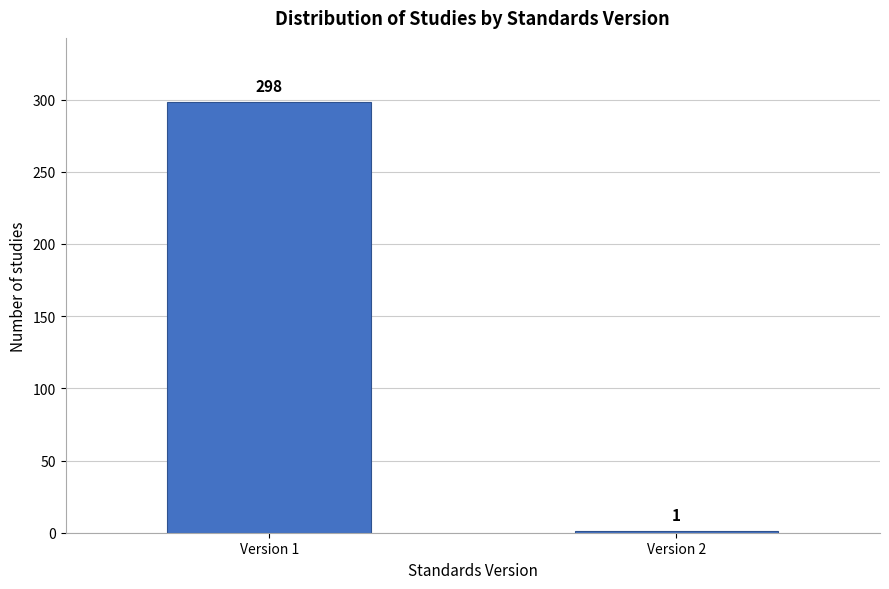

Reading right to left, list all the values displayed in this chart.

Version 2=1	Version 1=298